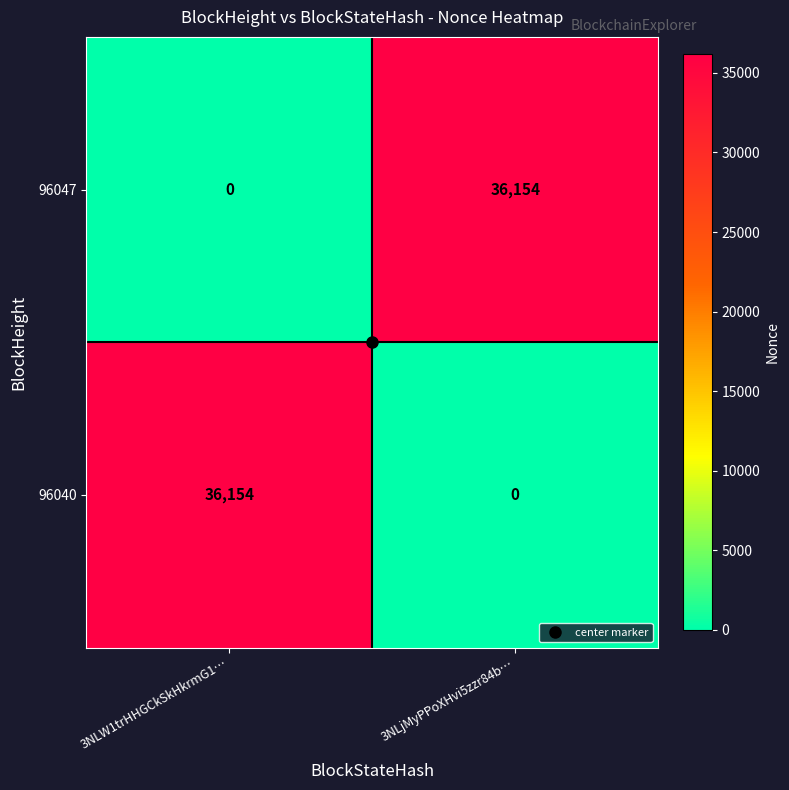

What is the highest value of the 96047 series?

36154